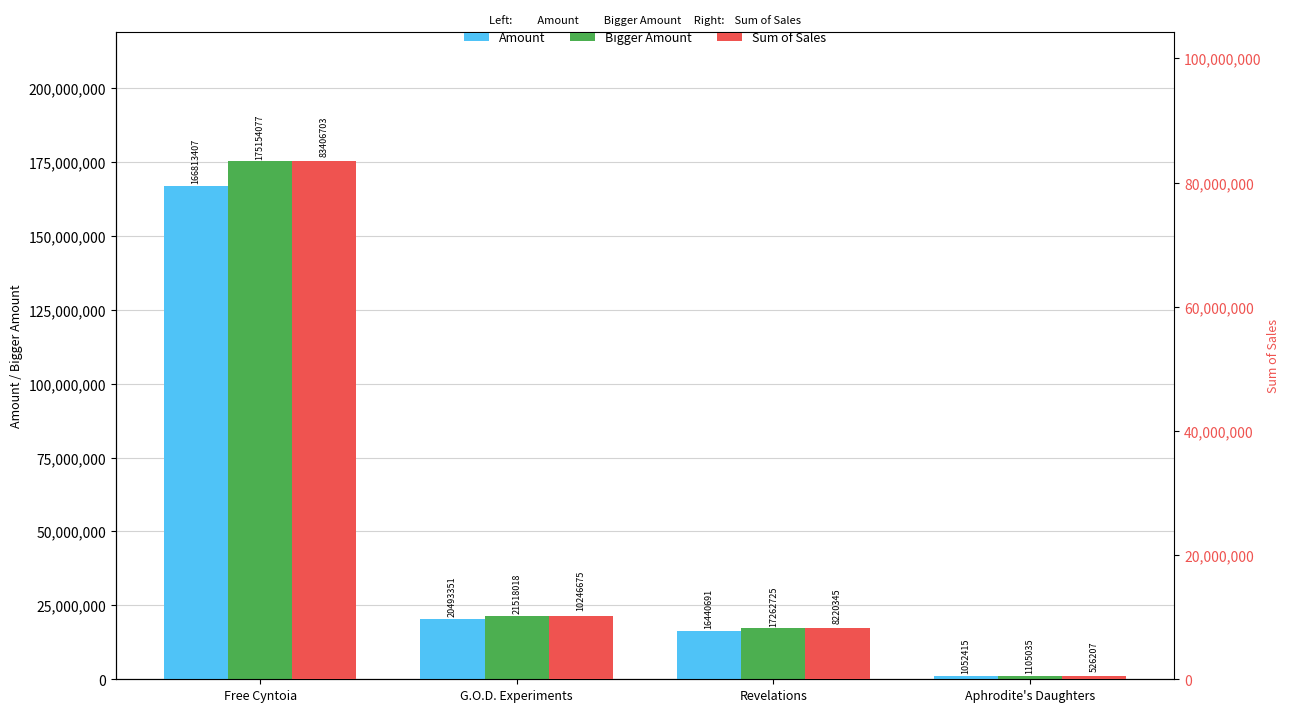

What is the minimum value for Bigger Amount?

1105035